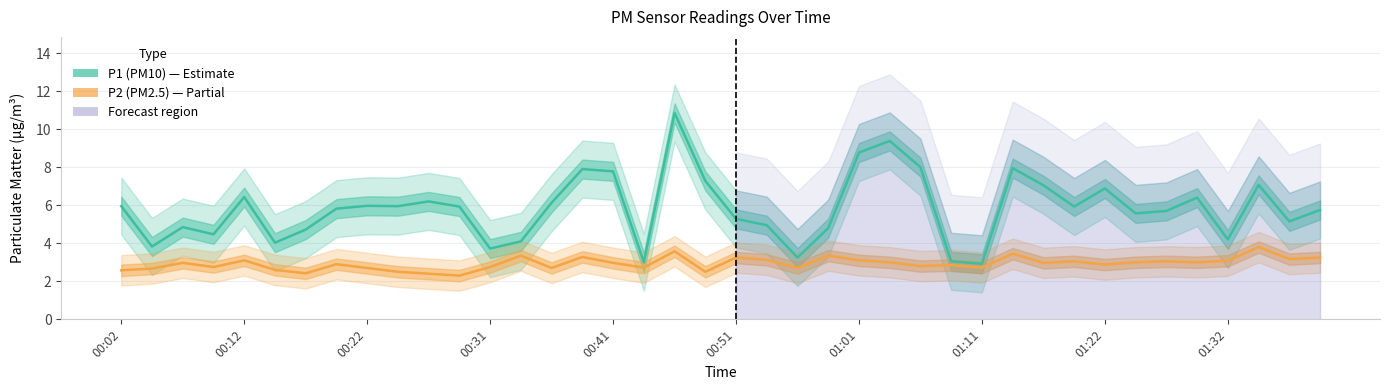

True or false: P1 (PM10) has more than 1 points higher than both neighbors.

True